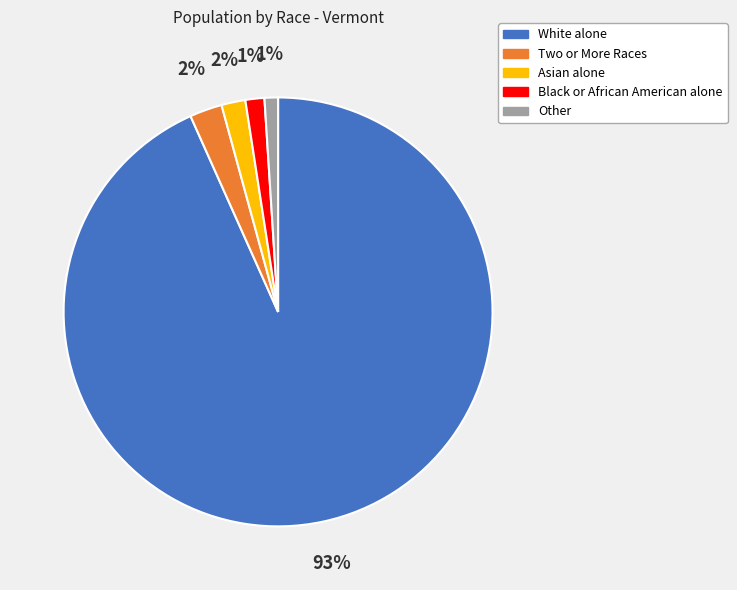

How many segments does this pie chart have?

5